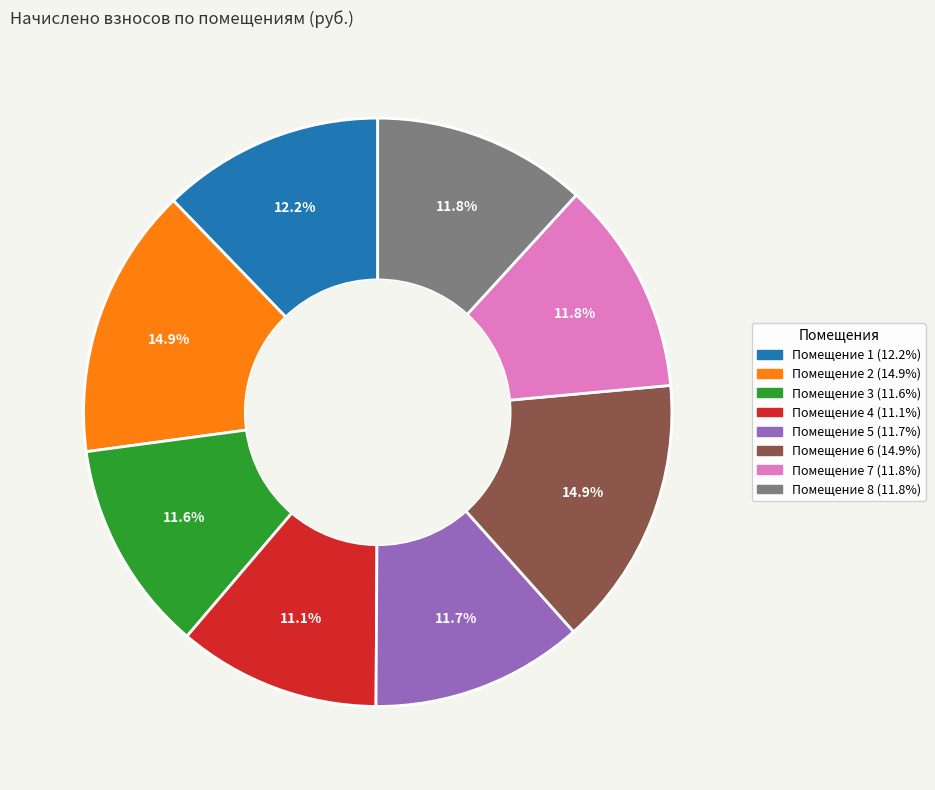

How many segments does this pie chart have?

8